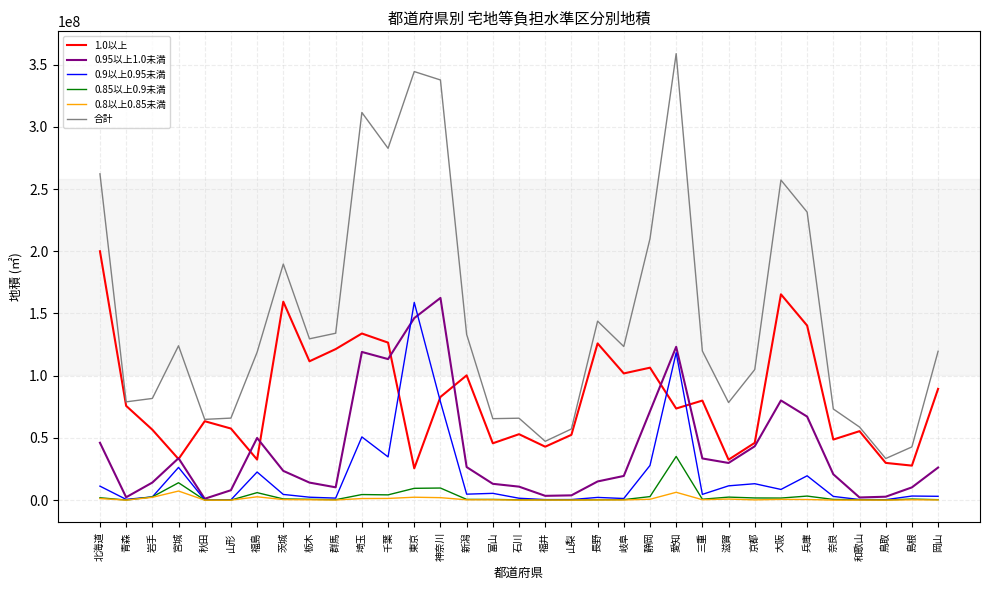

The 合計 series shows 257180184 at 大阪. True or false?

True